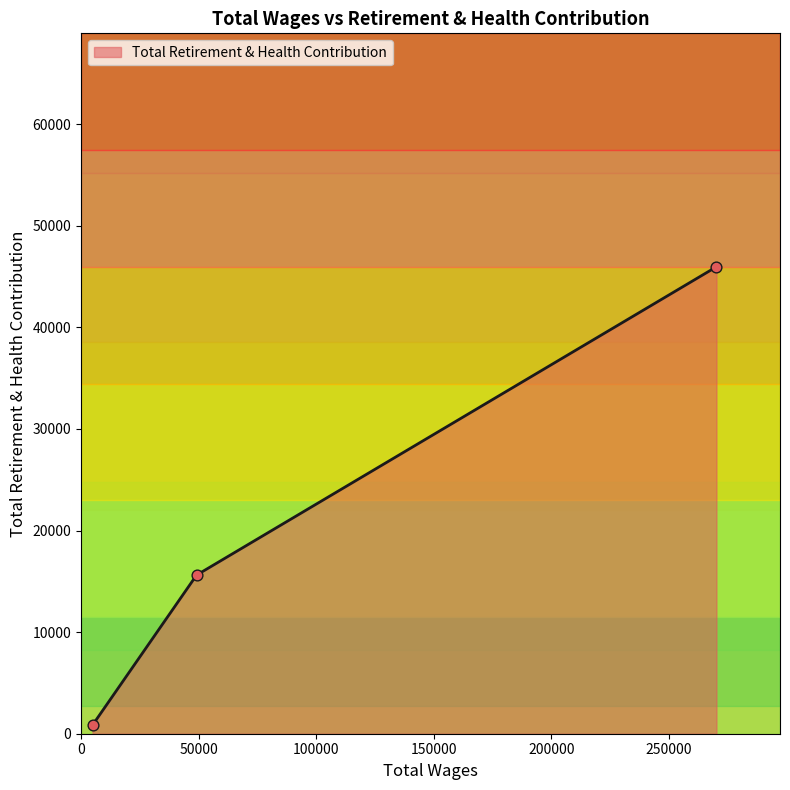

Which has a higher value, 4900.0 or 270146.0?

270146.0